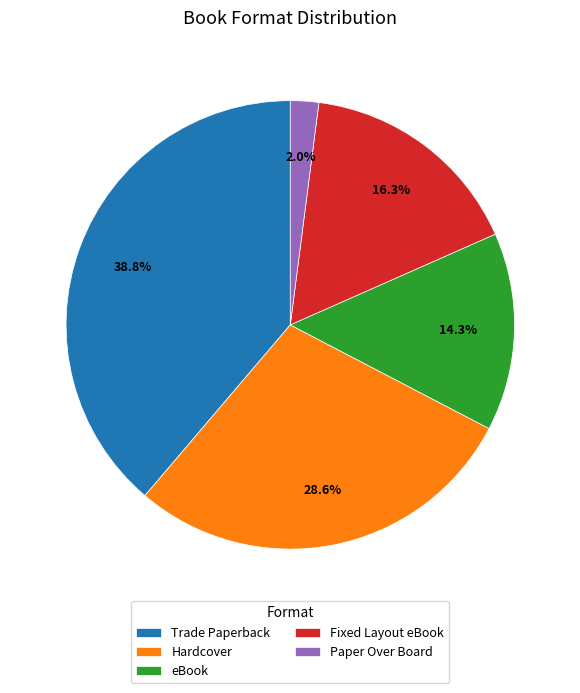

To the nearest percent, what is the difference between the Paper Over Board and eBook slice percentages?

12%